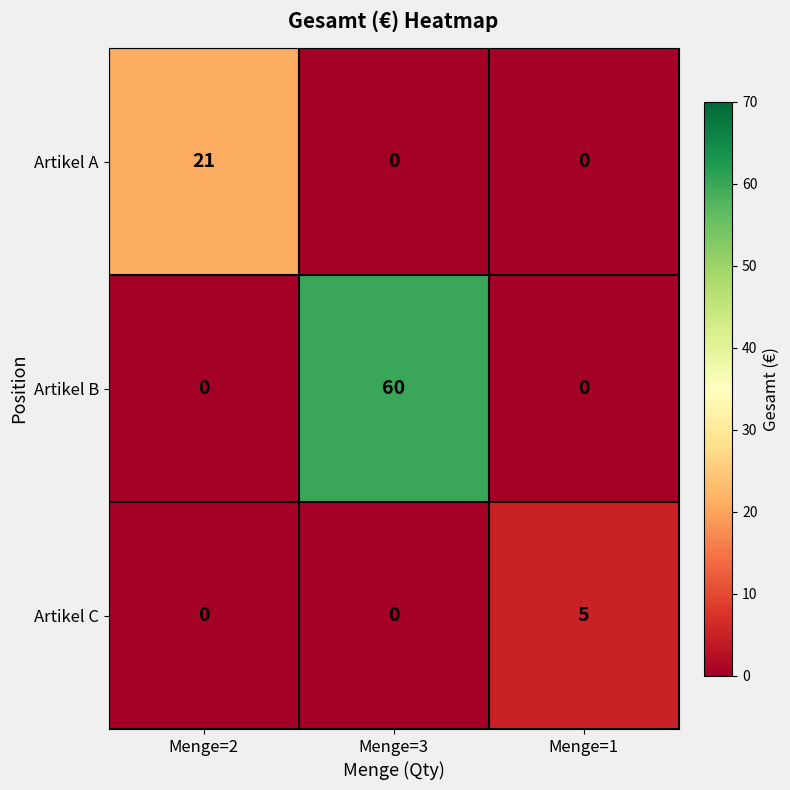

List the series in order of their peak value, lowest first.

Artikel C, Artikel A, Artikel B